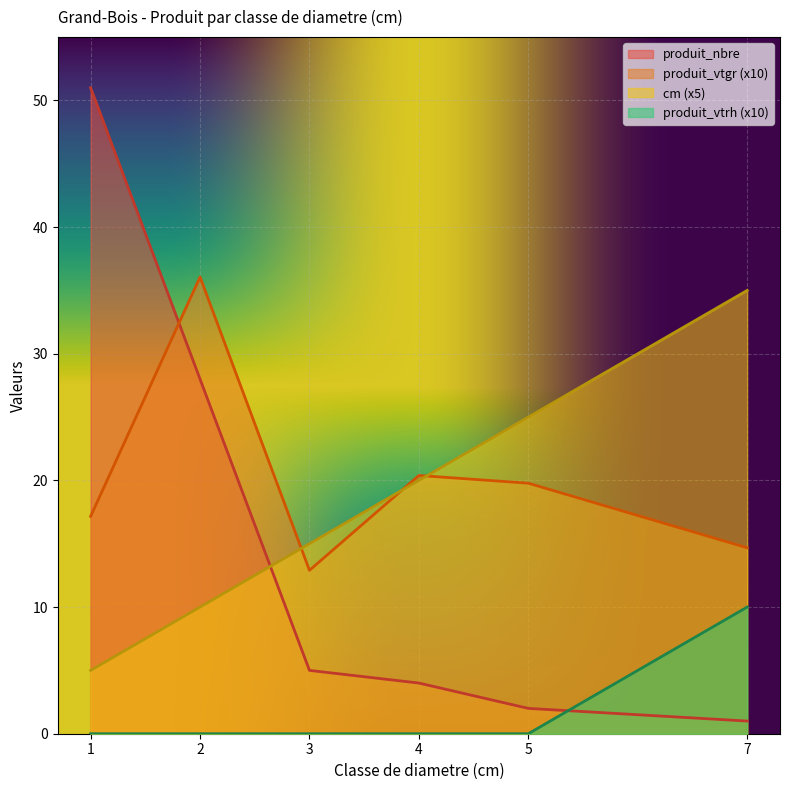

Does the chart display data point markers on the line(s)?

No